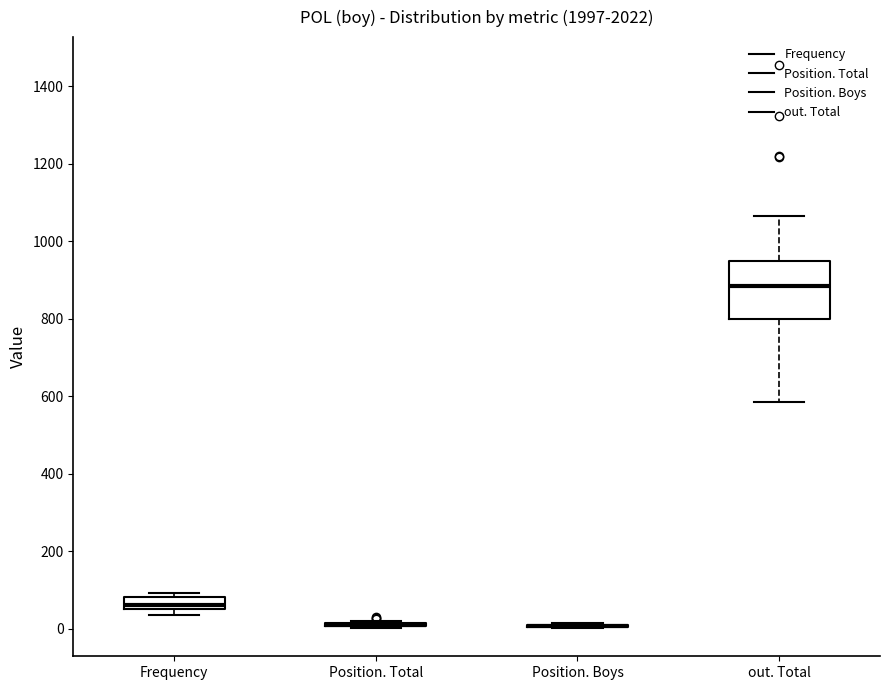

Reading left to right, transcribe this box plot: for each box, give where its median line is, the range the box spans, and where its two whiskers end, as read against the y-axis. The values are not printed on the chart, so give them approximately, as read against the axis.

Frequency: median 60, box 40 to 80, whiskers 40 (below the box's lower edge) to 100
Position. Total: box collapsed to a line at 0, whiskers 0 to 20
Position. Boys: box collapsed to a line at 0, whiskers 0 to 20
out. Total: median 880, box 800 to 940, whiskers 580 to 1060